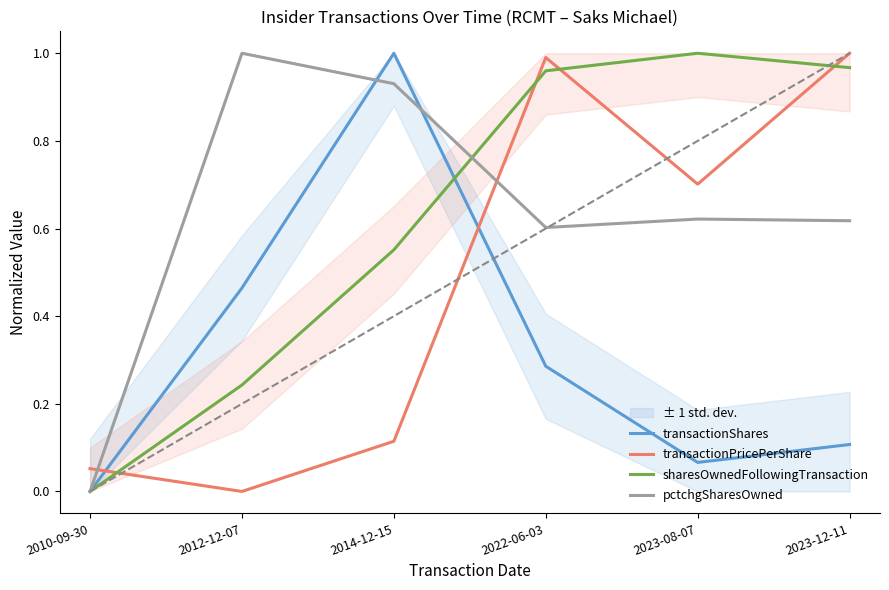

What is the sum of all transactionPricePerShare values?

2.9